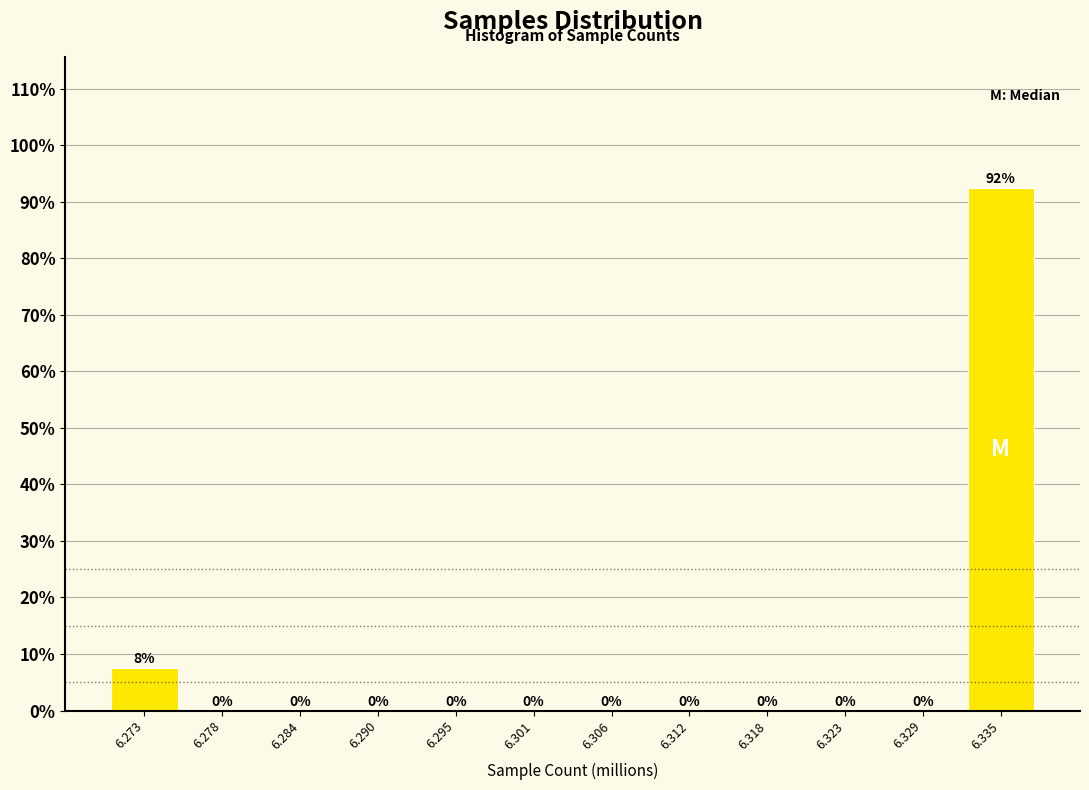

The value at 6.301 is 0.0. True or false?

True